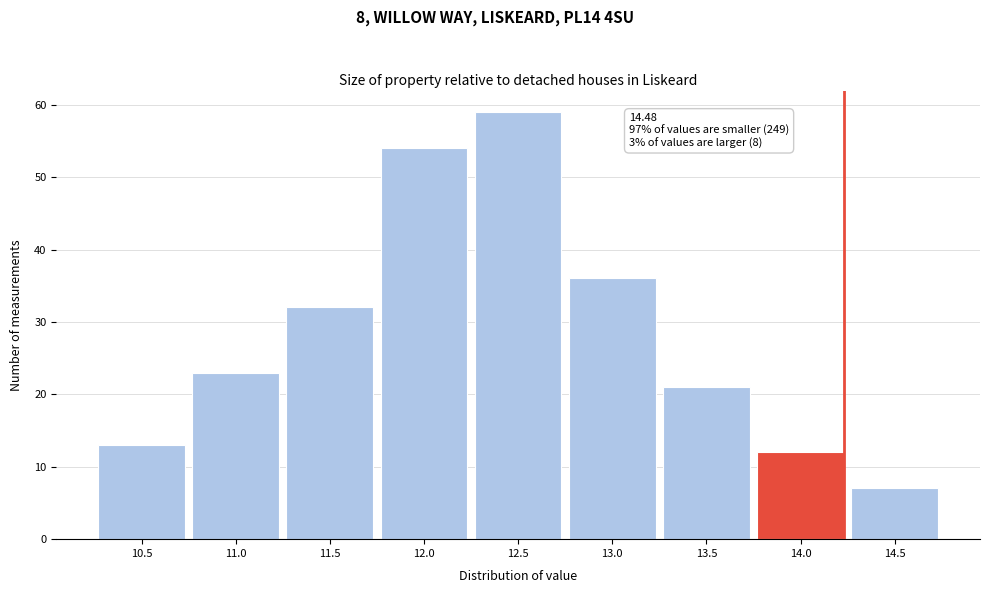

Reading right to left, list all the values displayed in this chart.

7	12	21	36	59	54	32	23	13